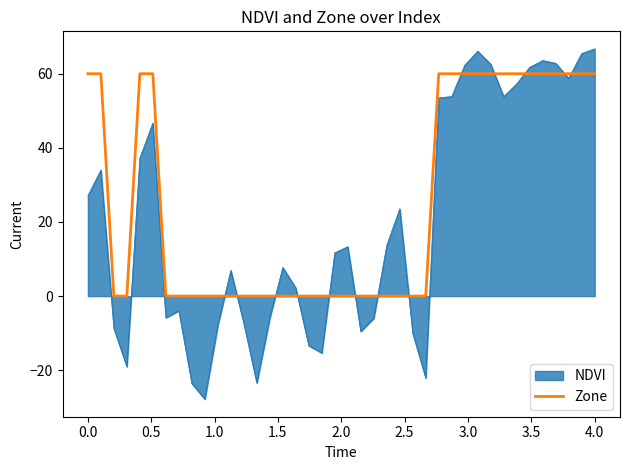

List the series in order of their overall mean, highest first.

Zone, NDVI